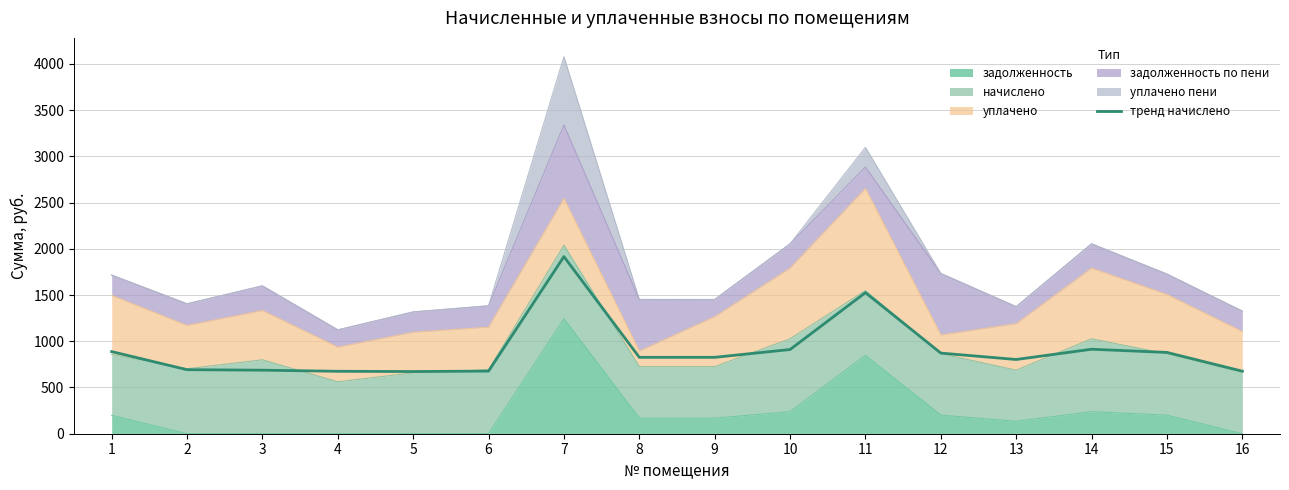

Where is the first local maximum?

7